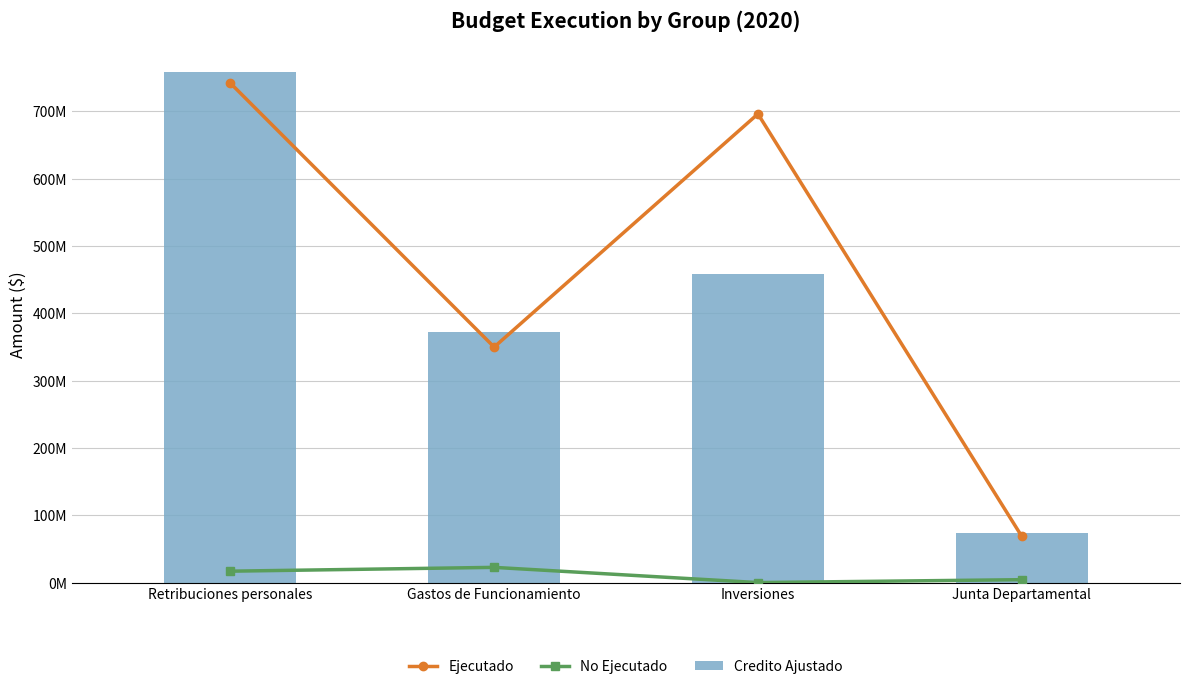

Are the bars grouped side by side (vs. stacked)?

Yes